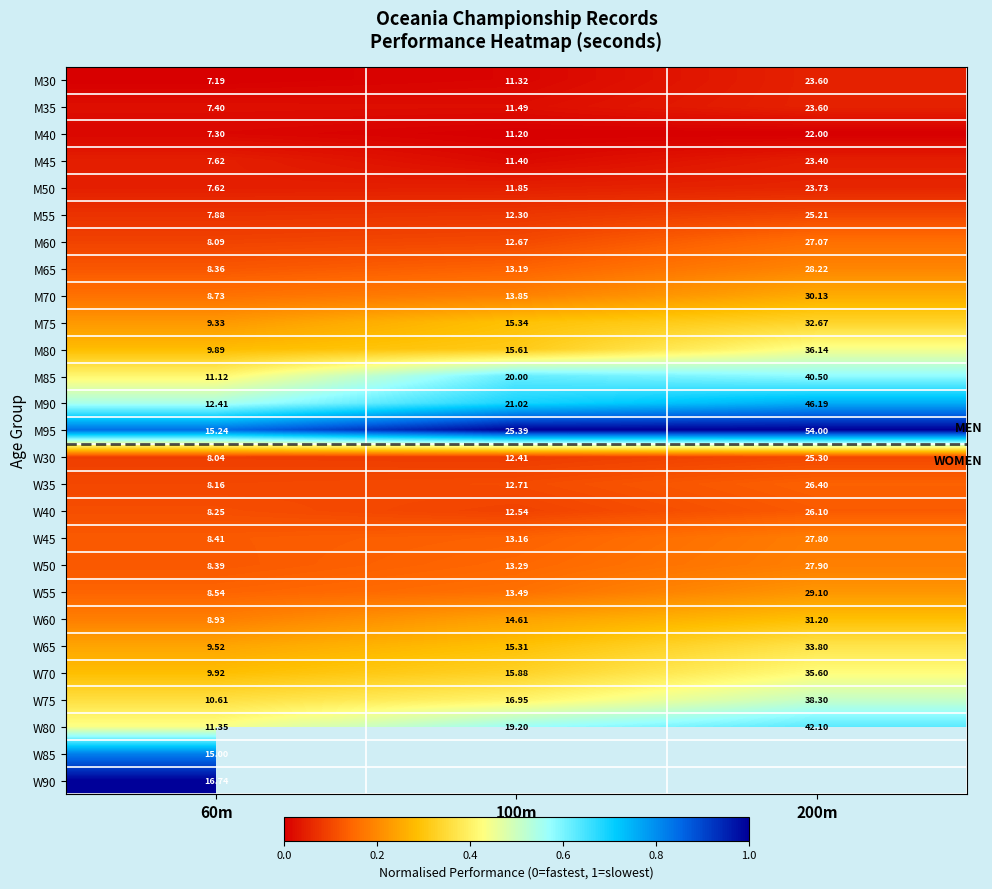

Which has a higher value, 200m or 60m?

200m